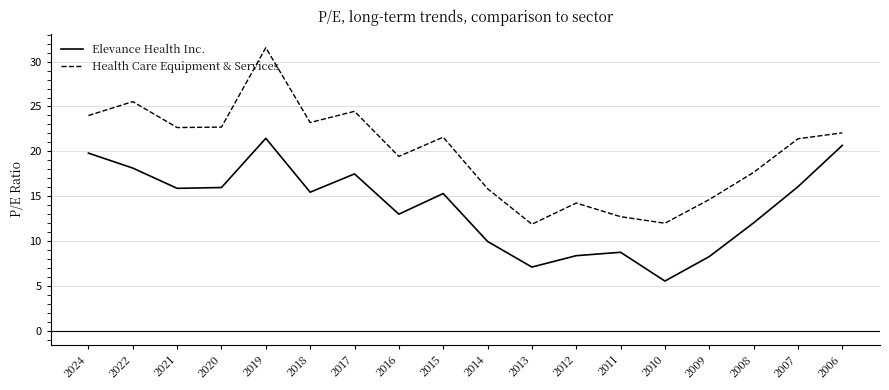

How many values in the Health Care Equipment & Services series are below 21?

8